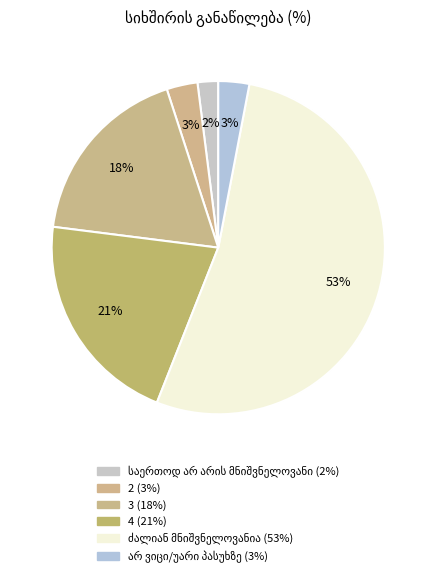

To the nearest percent, what is the average slice percentage?

17%